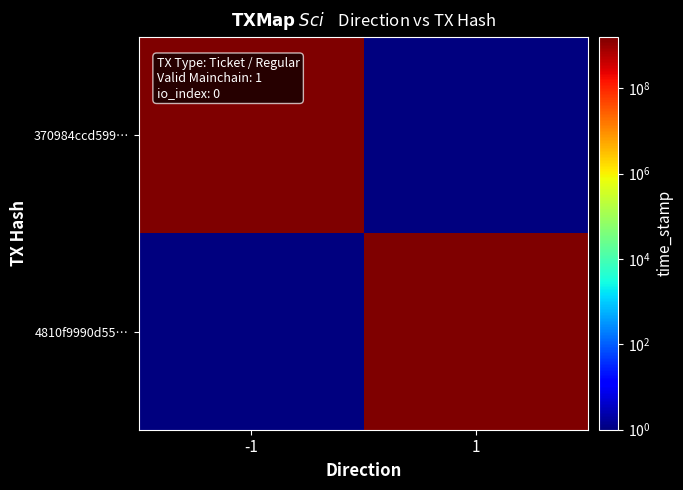

What is the smallest value displayed?

1